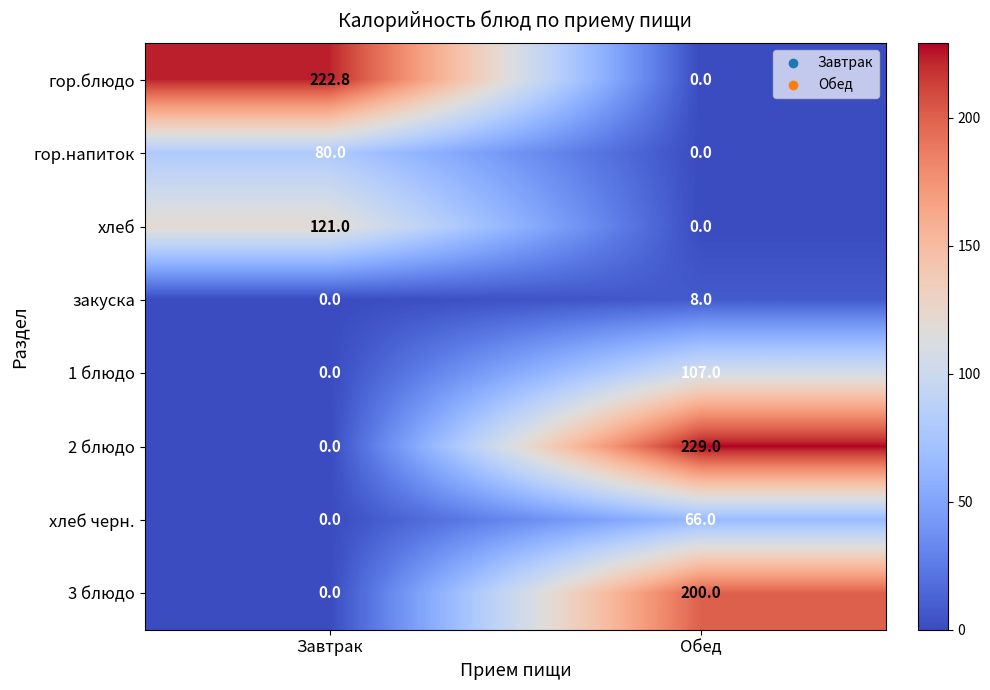

At which label is 1 блюдо closest to 53?

Завтрак